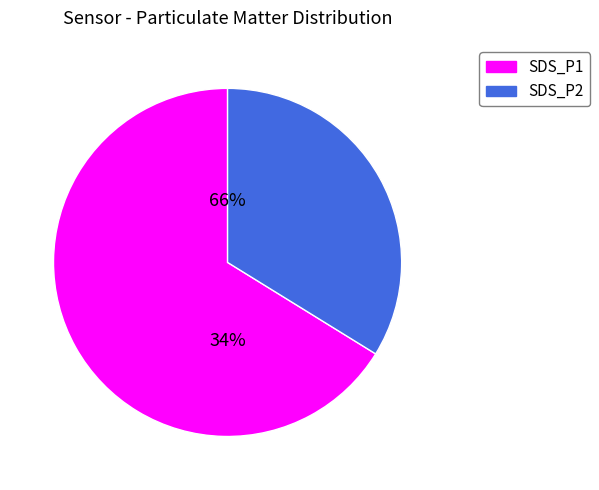

How many slices are in this pie chart?

2